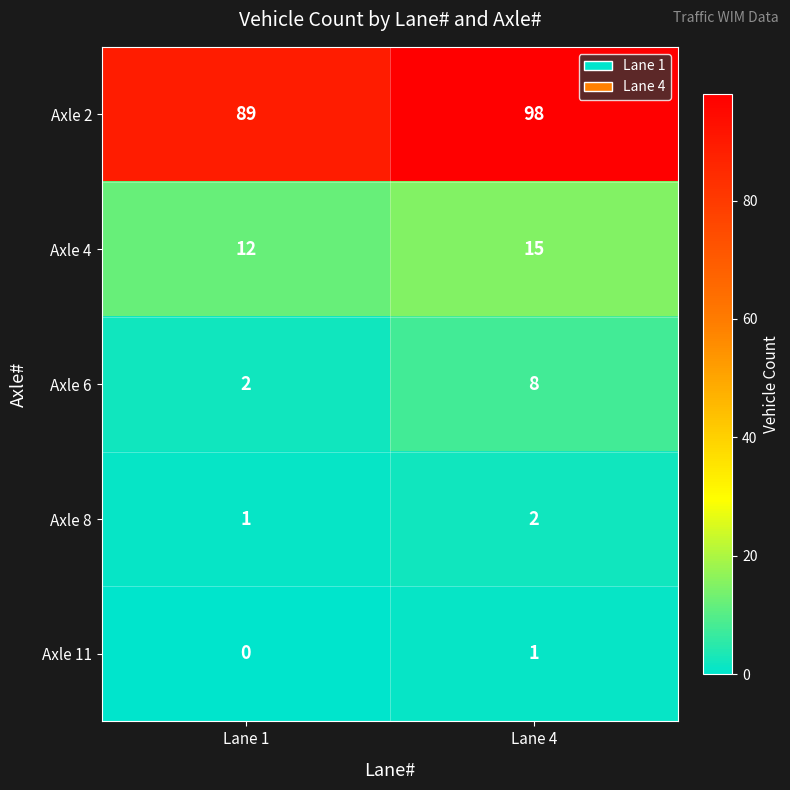

The Axle 2 series shows 37 at Lane 1. True or false?

False